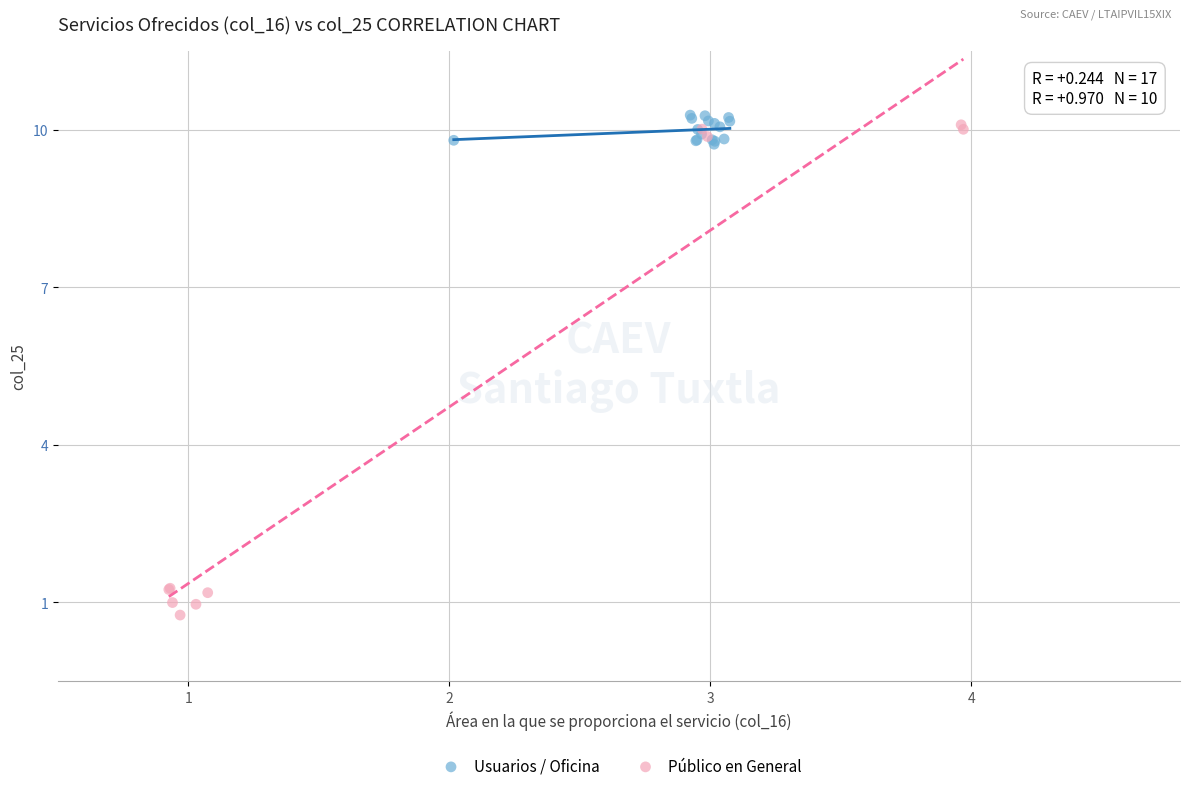

Which series contains the lowest Y value?

Público en General